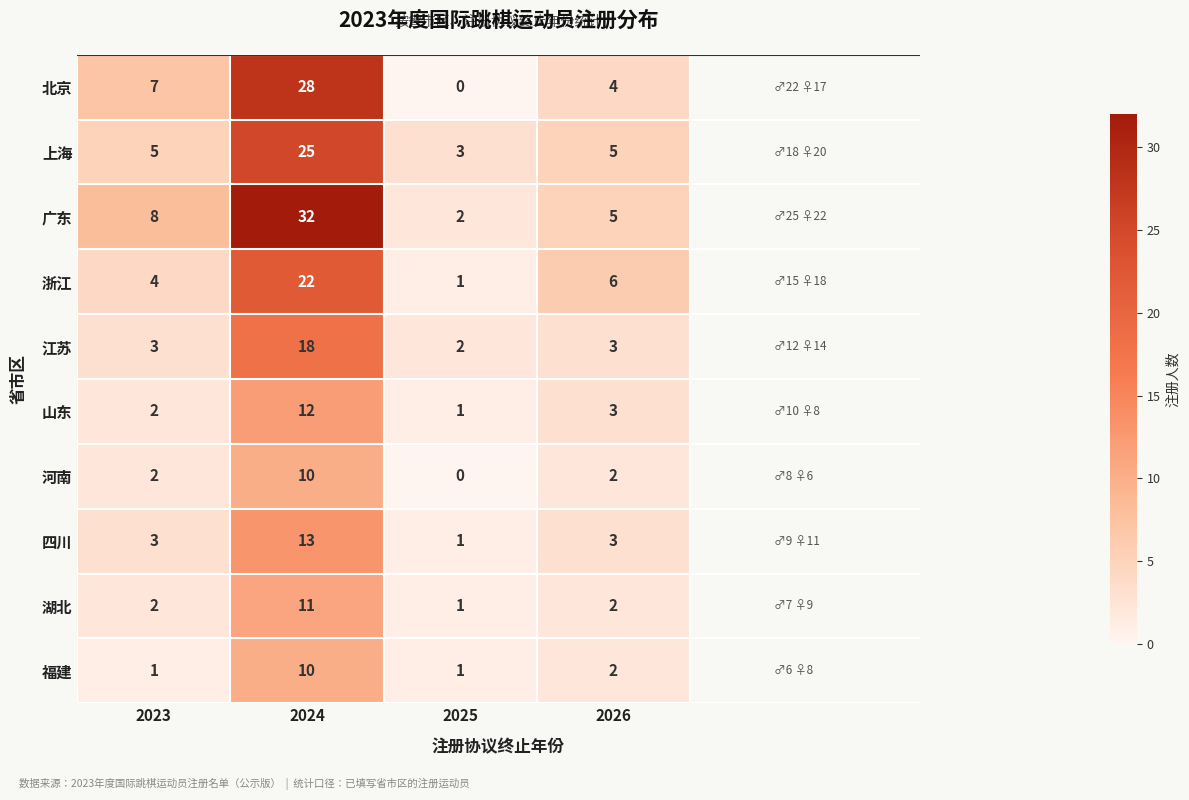

What is the spread (max minus min) of values at 2024?

22